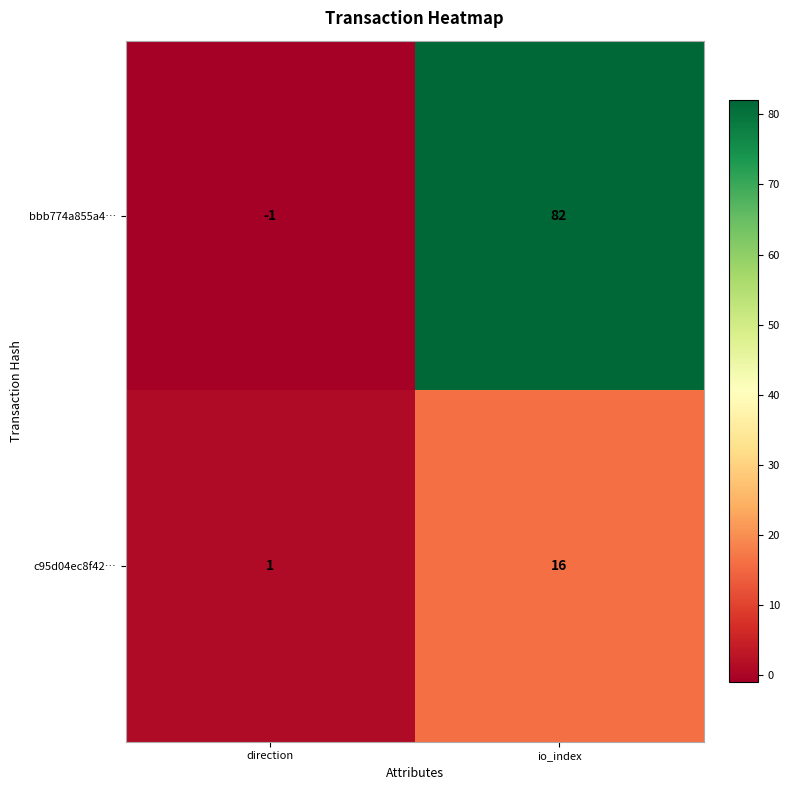

Reading left to right, list all the values displayed in this chart.

bbb774a855a4…: direction=-1	io_index=82
c95d04ec8f42…: direction=1	io_index=16